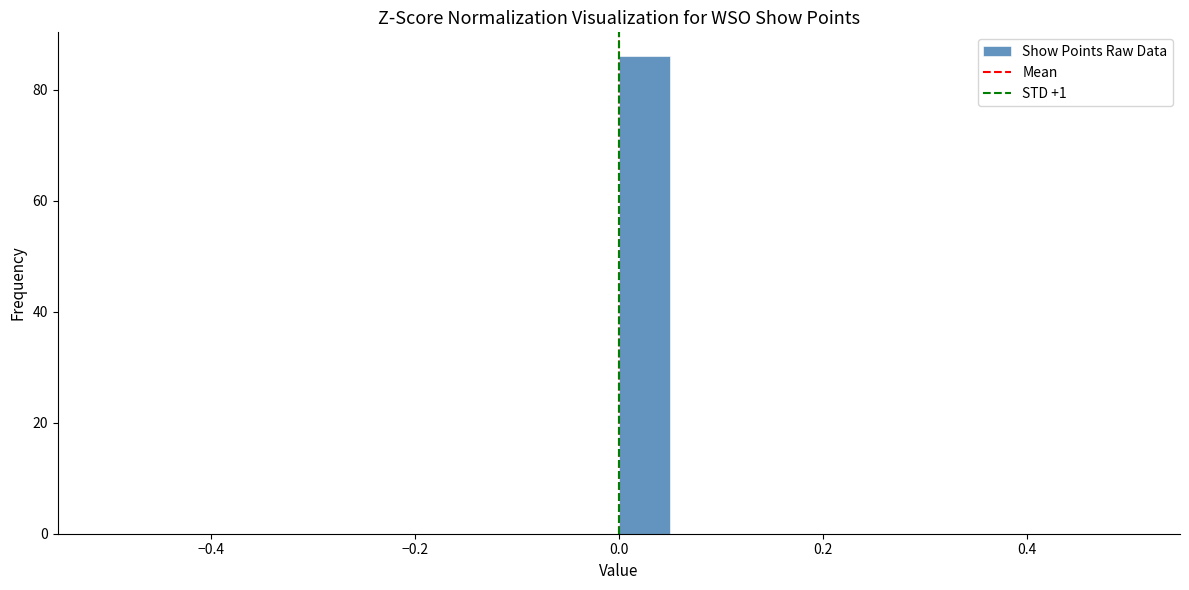

Read against the x-axis, roughly where is the centre of the tallest bar?

0.02